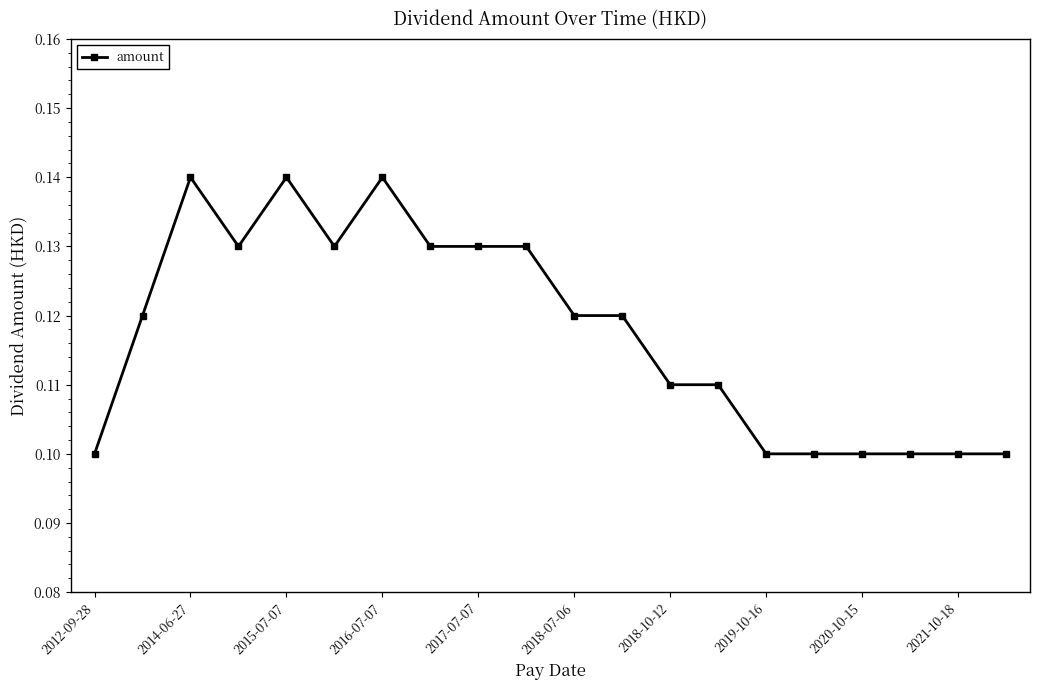

Count the values in the range 0 to 1.

20